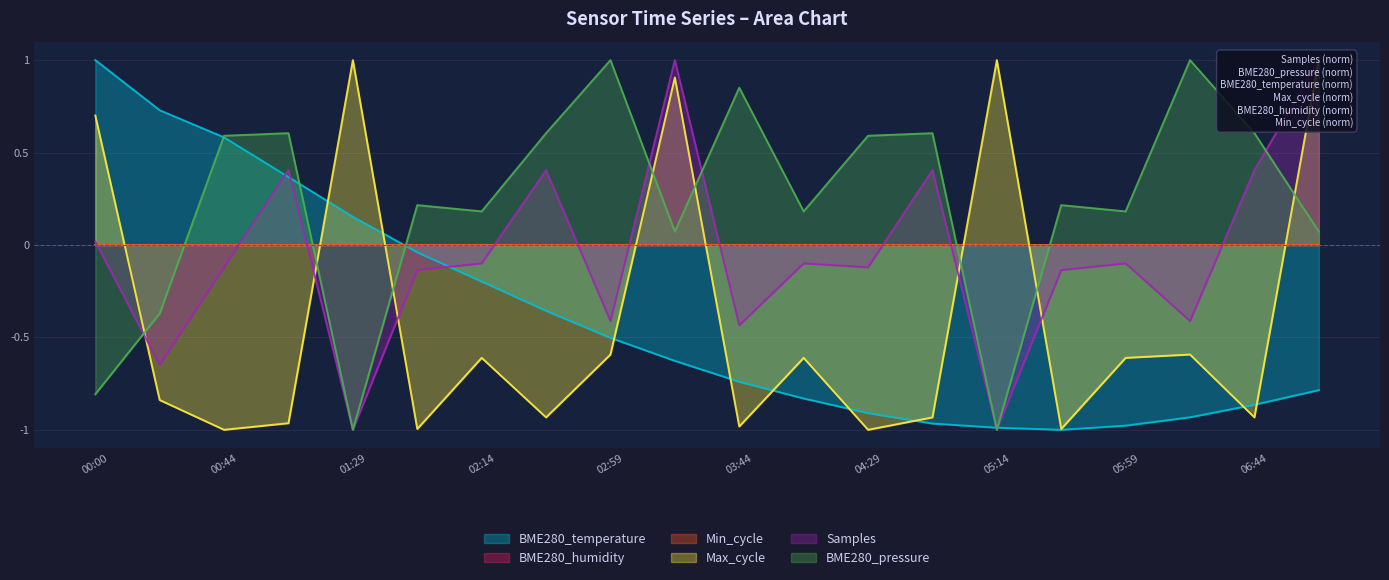

Where is Max_cycle nearest to the value 0?

02:59